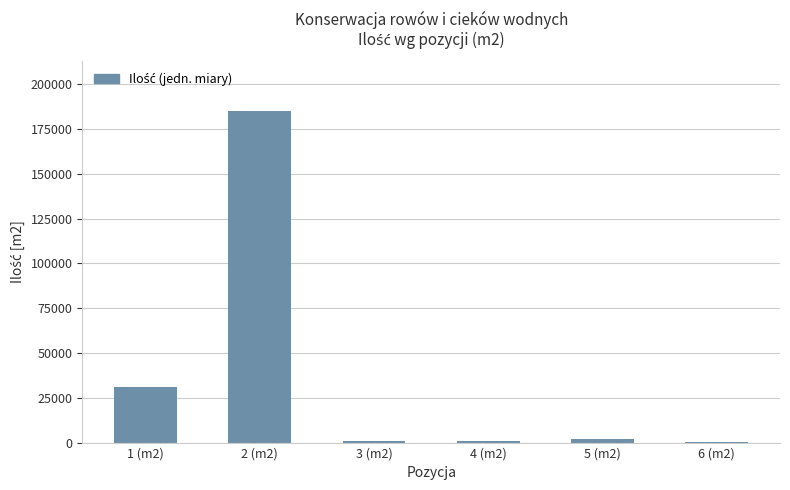

Where is the data nearest to the value 92750?

1 (m2)